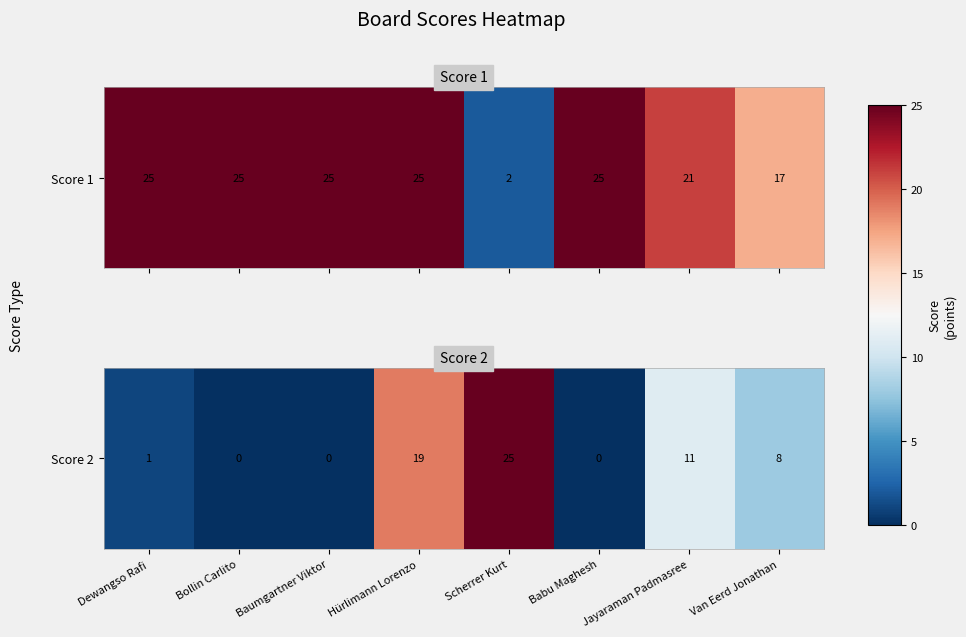

What is the maximum value shown in the chart?

25